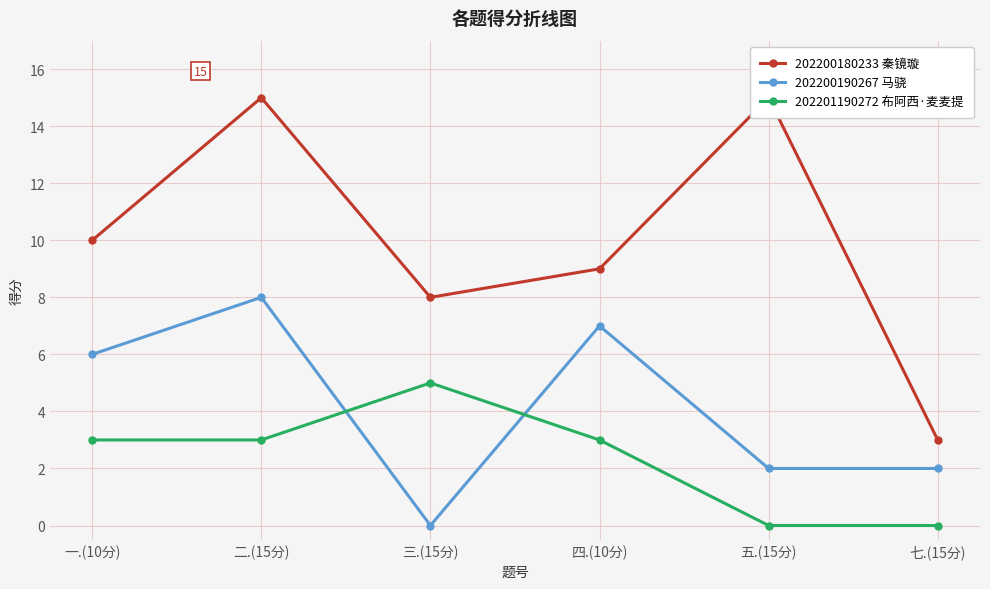

What is the label of the 3rd point from the left?

三.(15分)